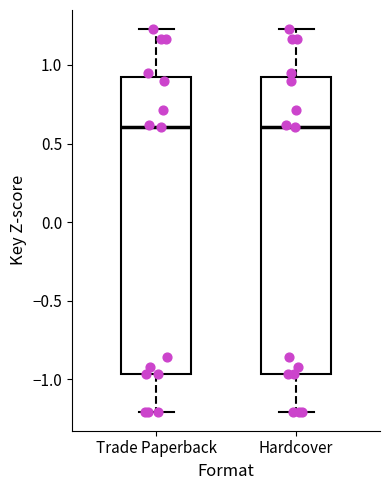

Reading left to right, transcribe this box plot: for each box, give where its median line is, the range the box spans, and where its two whiskers end, as read against the y-axis. The values are not printed on the chart, so give them approximately, as read against the axis.

Trade Paperback: median 0.60, box -0.95 to 0.90, whiskers -1.20 to 1.25
Hardcover: median 0.60, box -0.95 to 0.90, whiskers -1.20 to 1.25